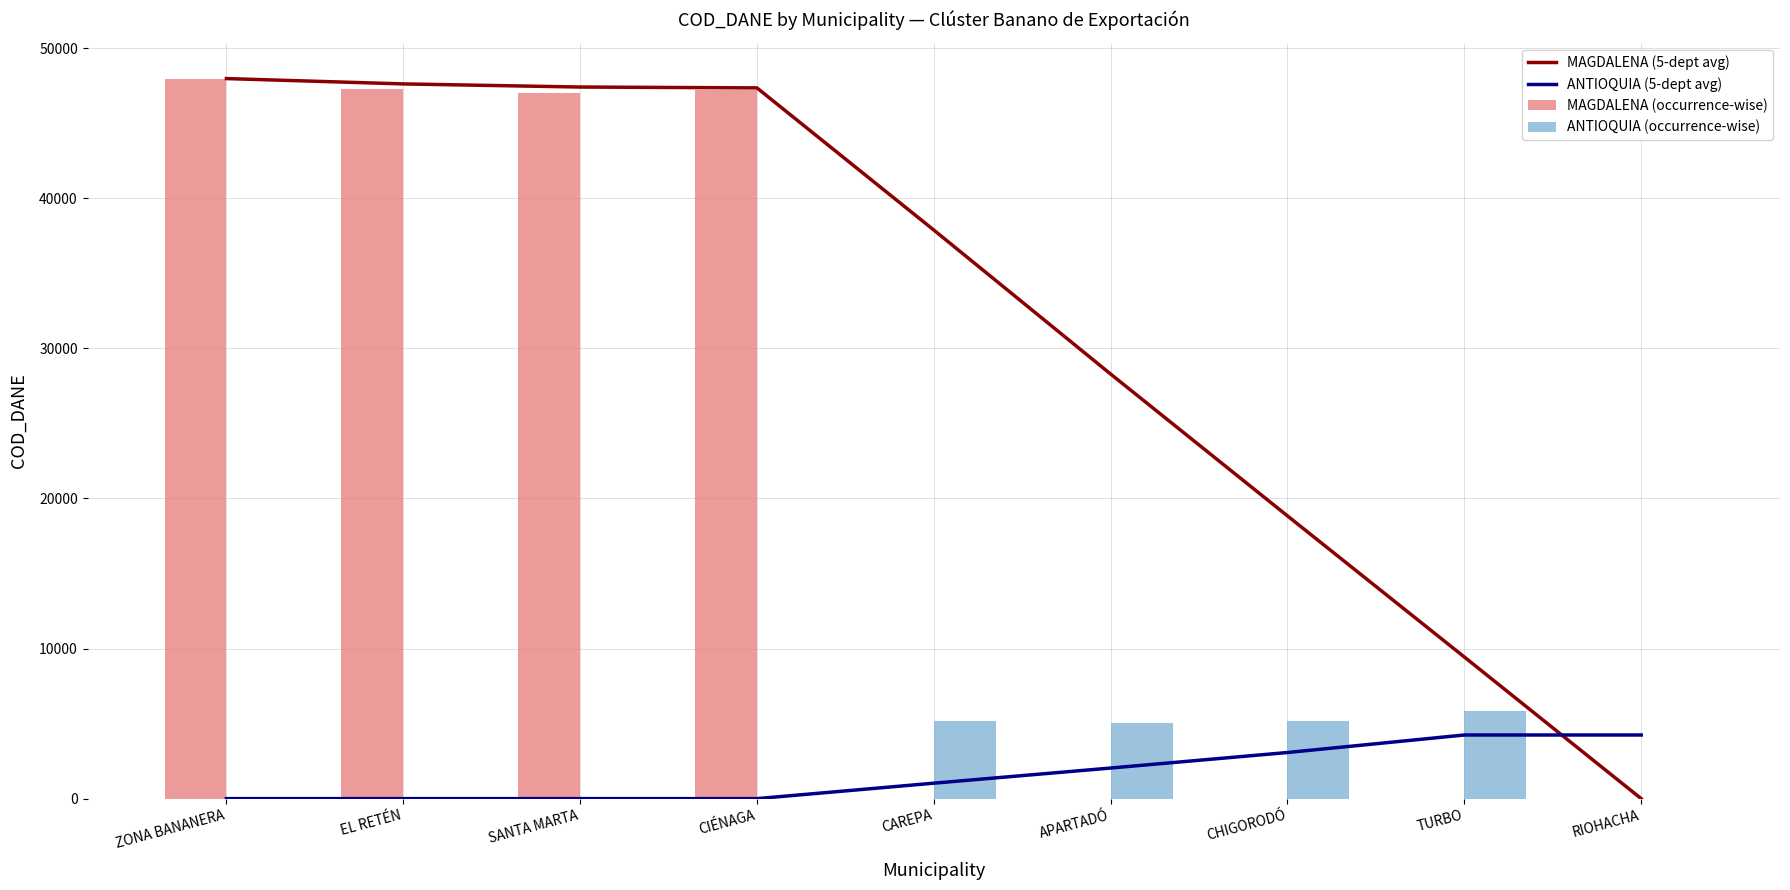

What are all the series names shown in the legend?

MAGDALENA (5-dept avg), ANTIOQUIA (5-dept avg), MAGDALENA (occurrence-wise), ANTIOQUIA (occurrence-wise)